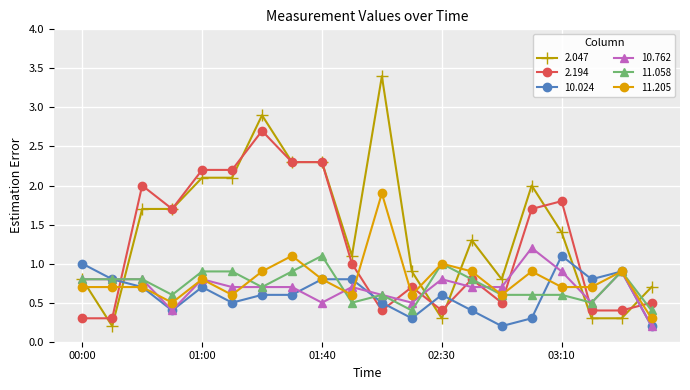

True or false: 2.194 has more than 2 interior local peaks.

True